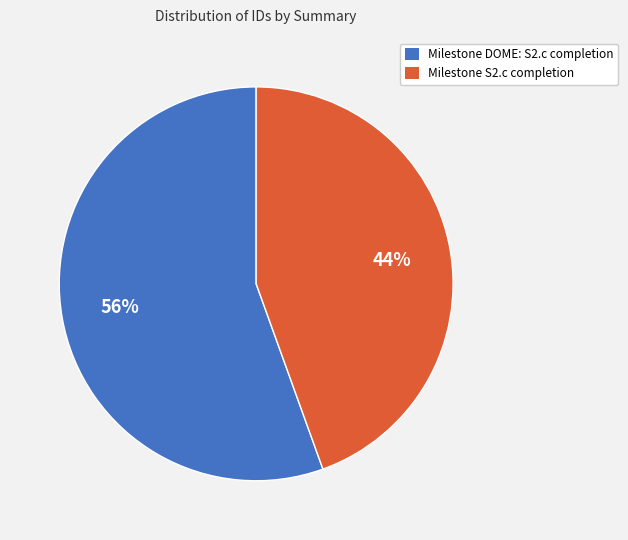

What is the smallest slice in the pie chart?

Milestone S2.c completion